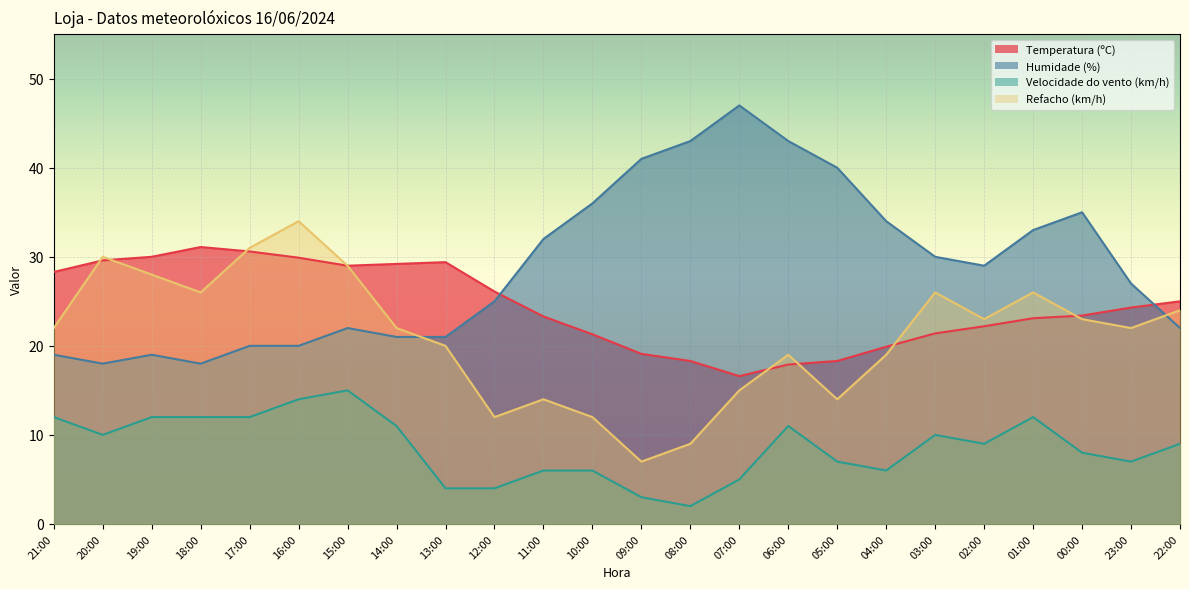

Is the value of Velocidade do vento (km/h) at 00:00 greater than the value of Temperatura (ºC) at 02:00?

No